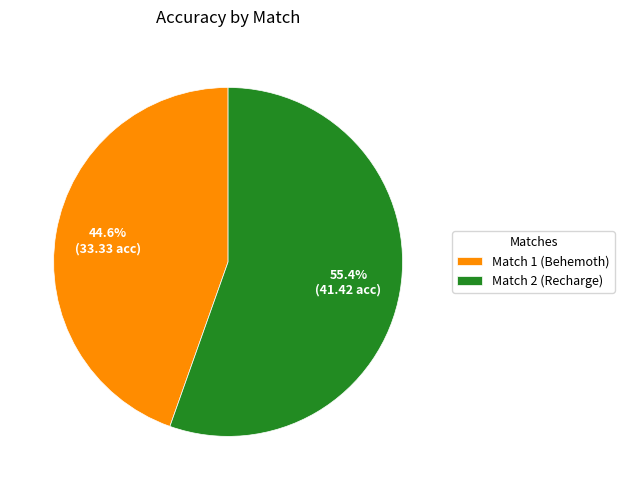

What is the ratio of the value at Match 2 (Recharge) to the value at Match 1 (Behemoth)?

1.2